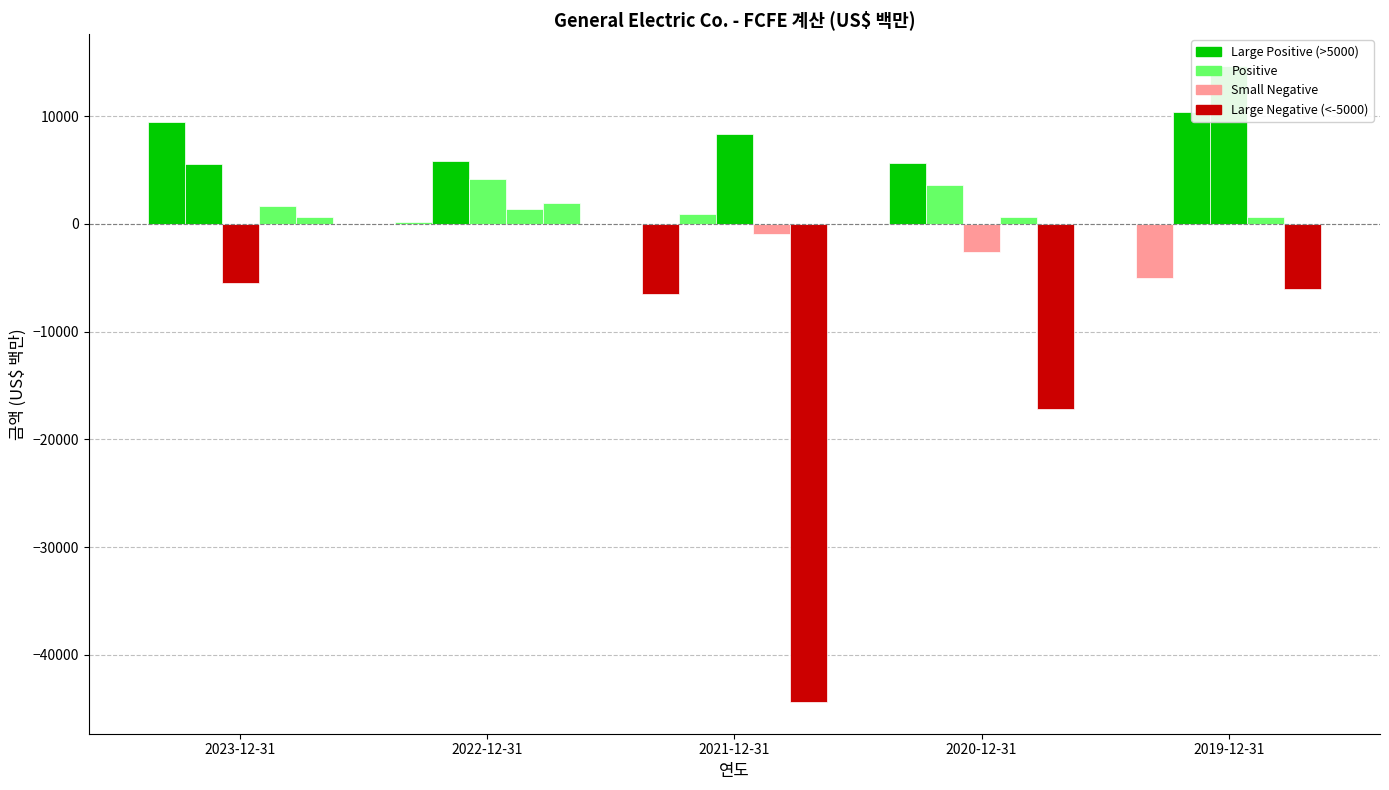

True or false: 영업 현금흐름 has a value of 5864 at 2022-12-31.

True